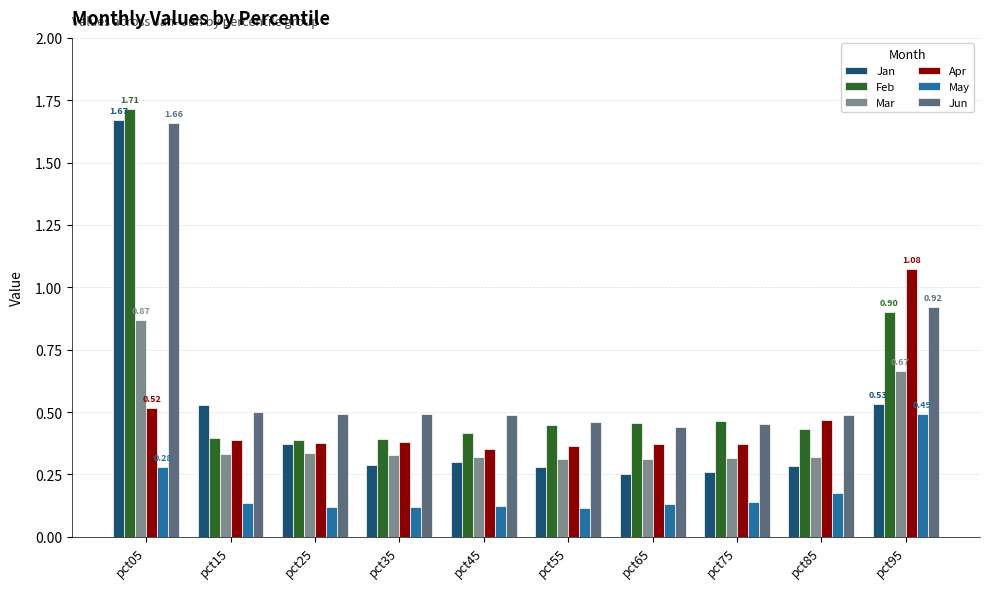

True or false: Jan has a value of 0.4 at pct65.

False